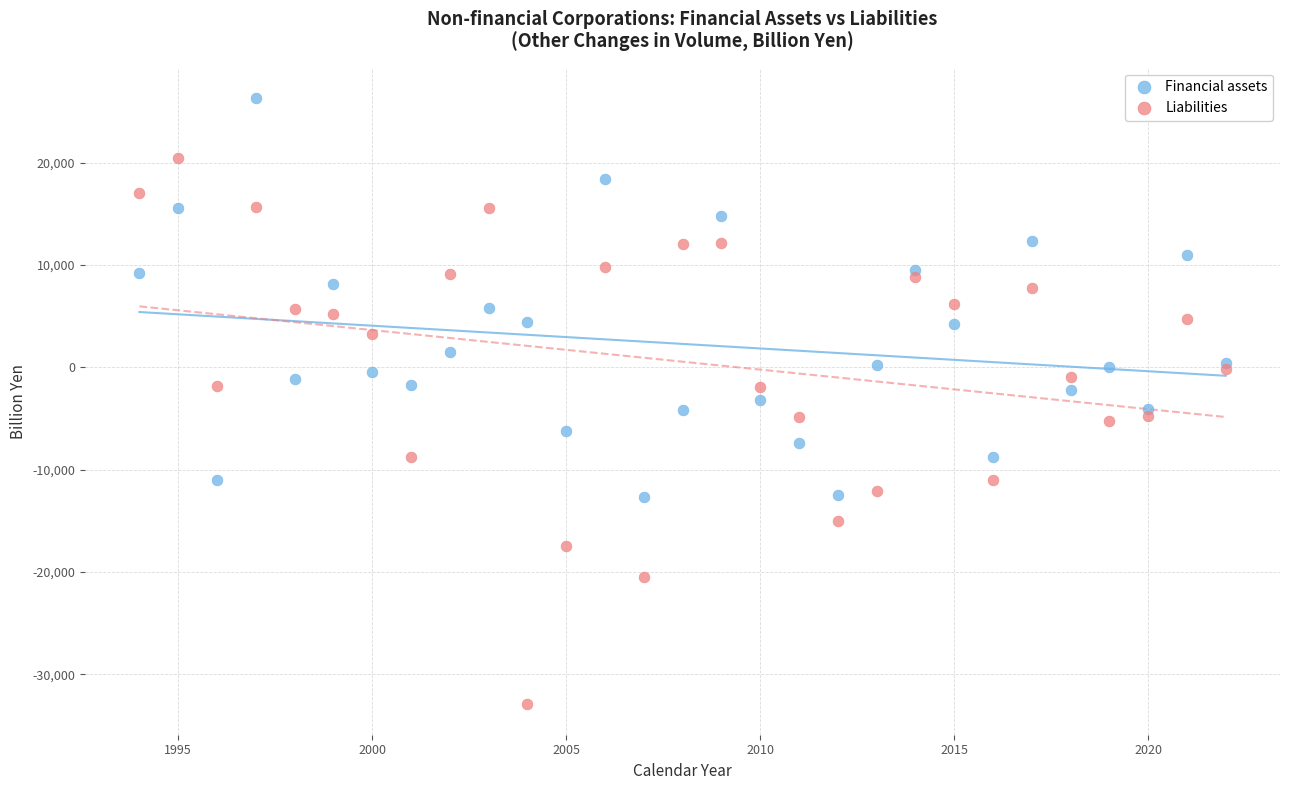

What are all the series names shown in the legend?

Financial assets, Liabilities